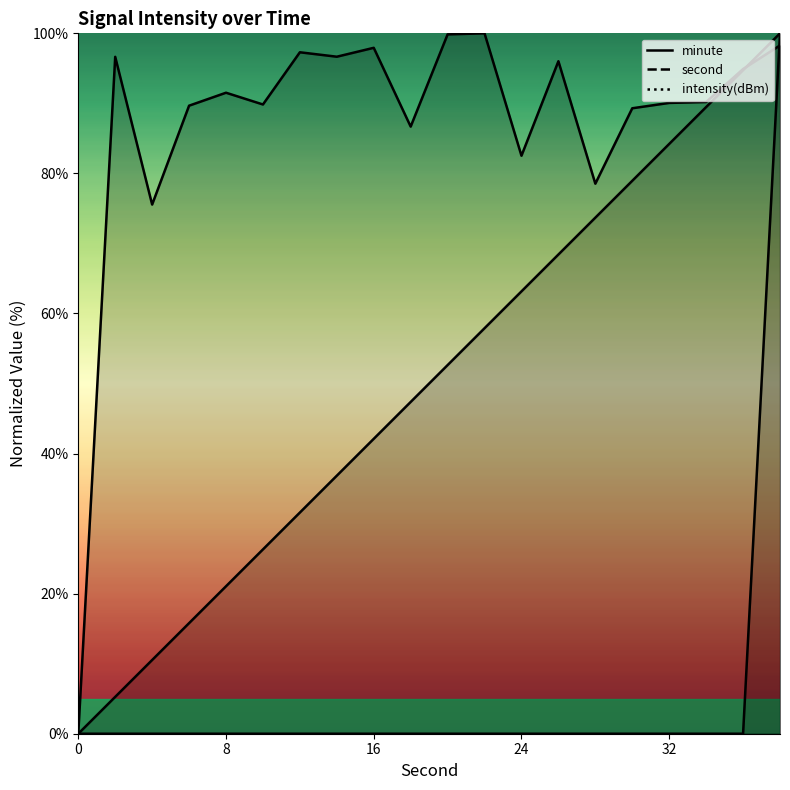

What is the difference between the highest and lowest values at 2?

96.6